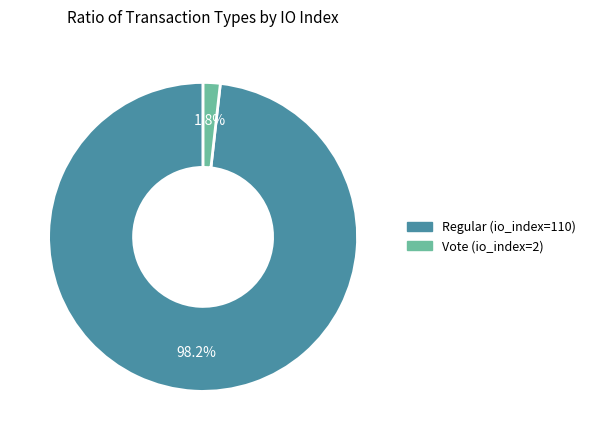

How many segments does this pie chart have?

2